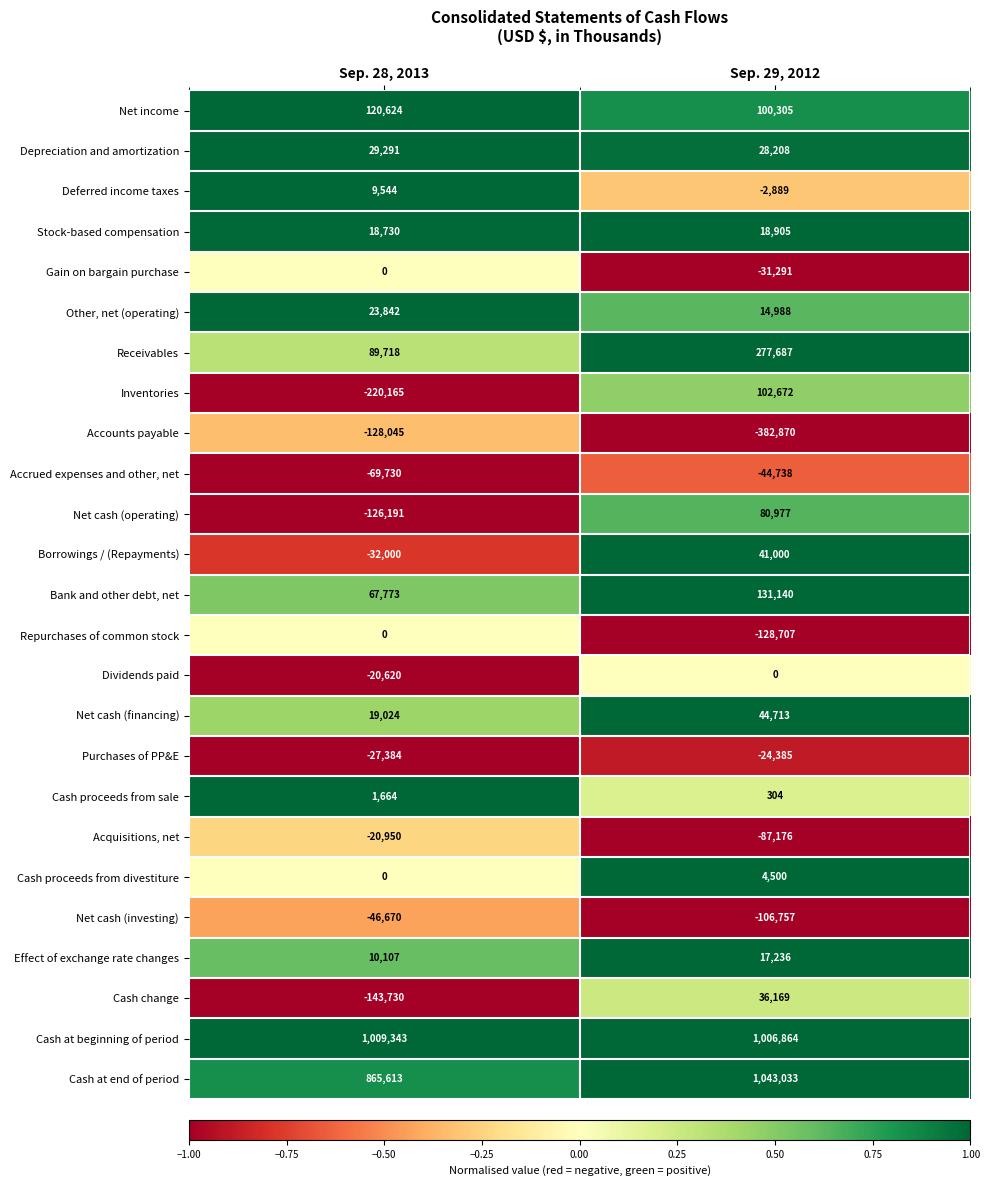

What is the total value across all series at Sep. 29, 2012?

2139888